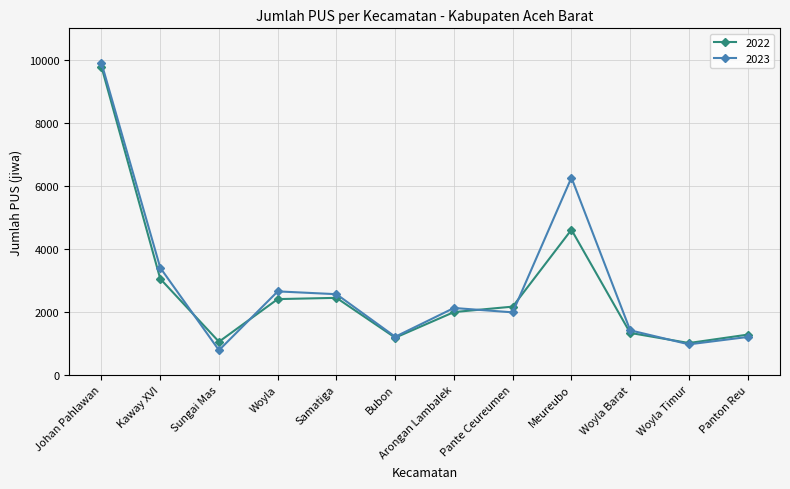

At which category is the sum across all series the highest?

Johan Pahlawan